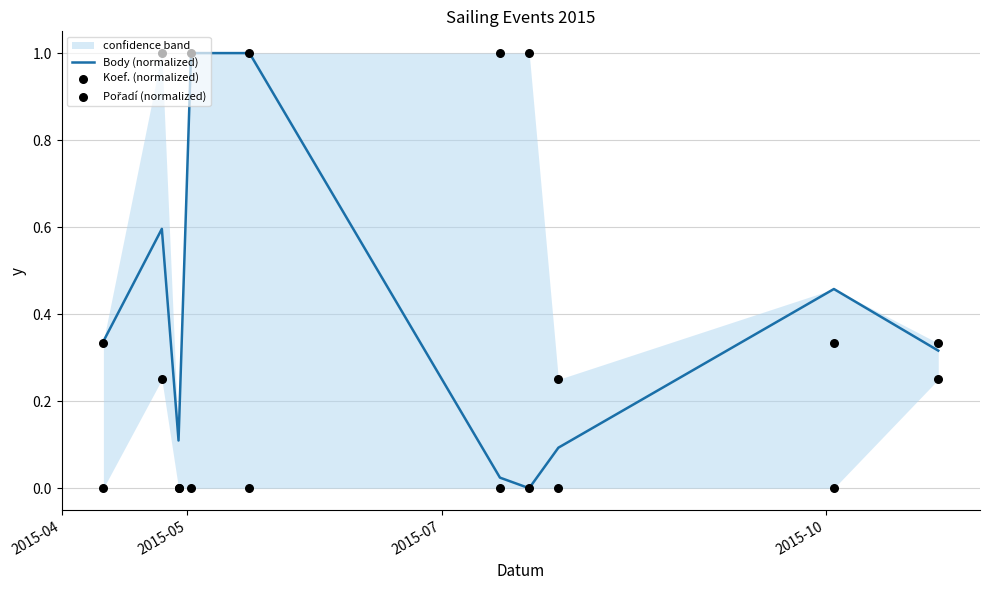

Which series has the largest total across all categories?

Koef. (normalized)